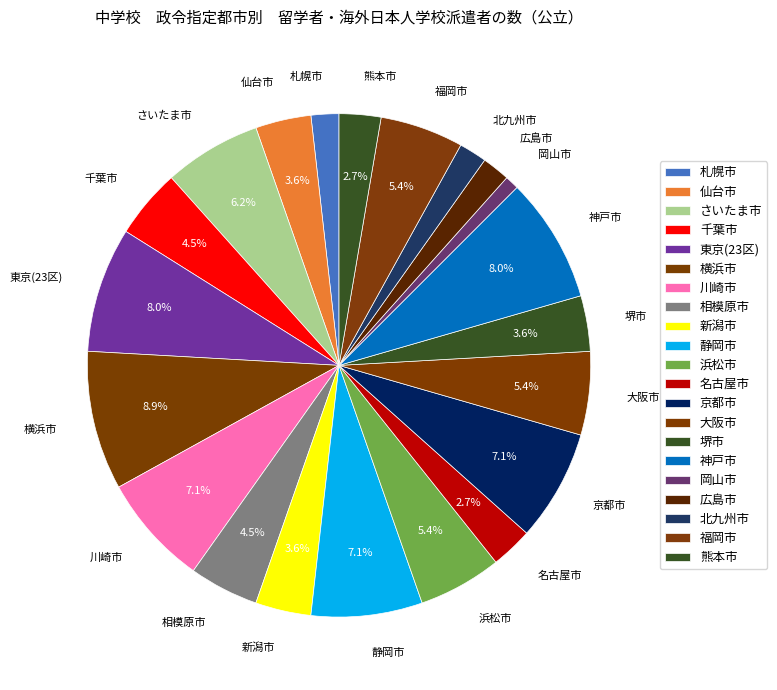

Which category has the smallest portion of the pie?

岡山市